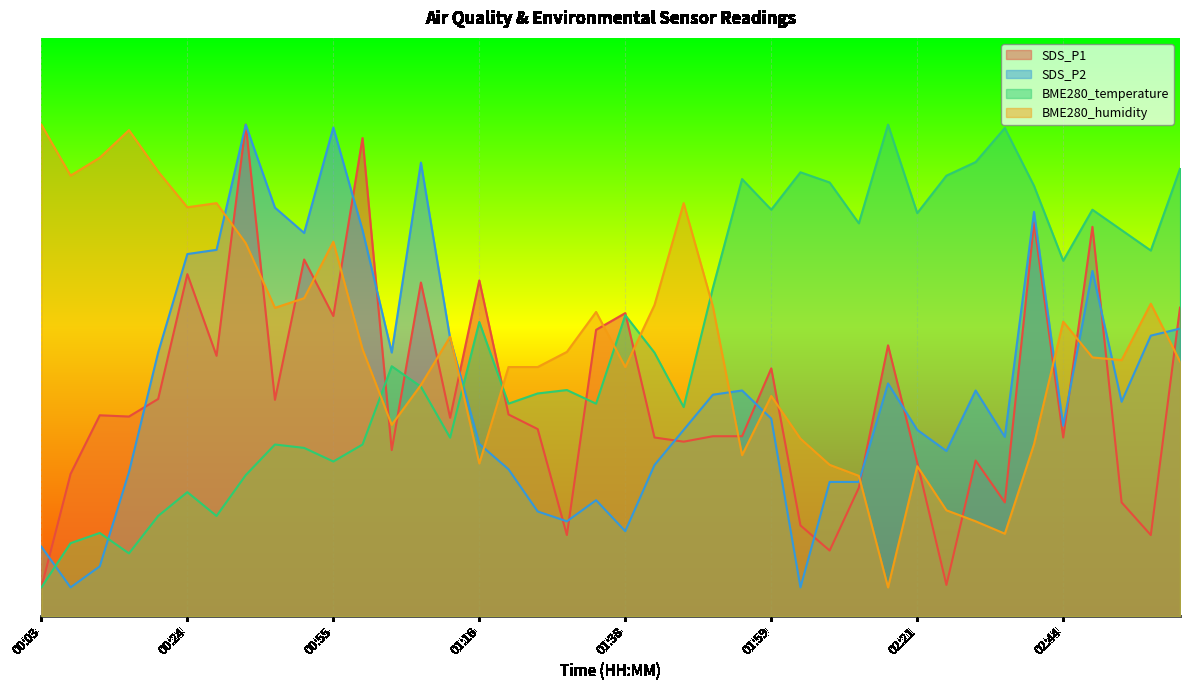

Where is the first local maximum for BME280_humidity?

00:16